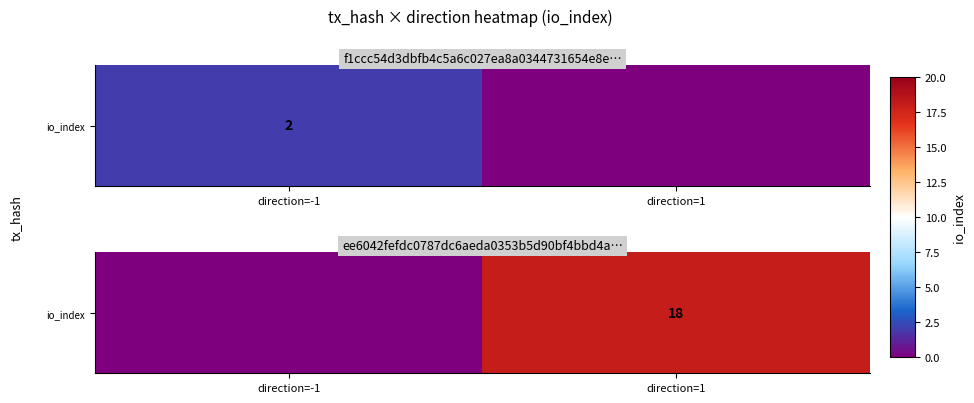

Between direction=-1 and direction=1, which is larger?

direction=1